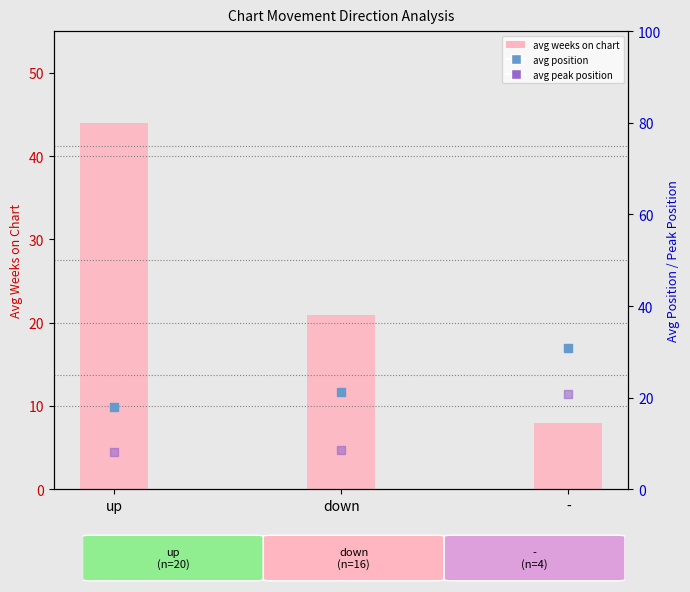

Which series reaches the maximum Y coordinate?

avg_weeks